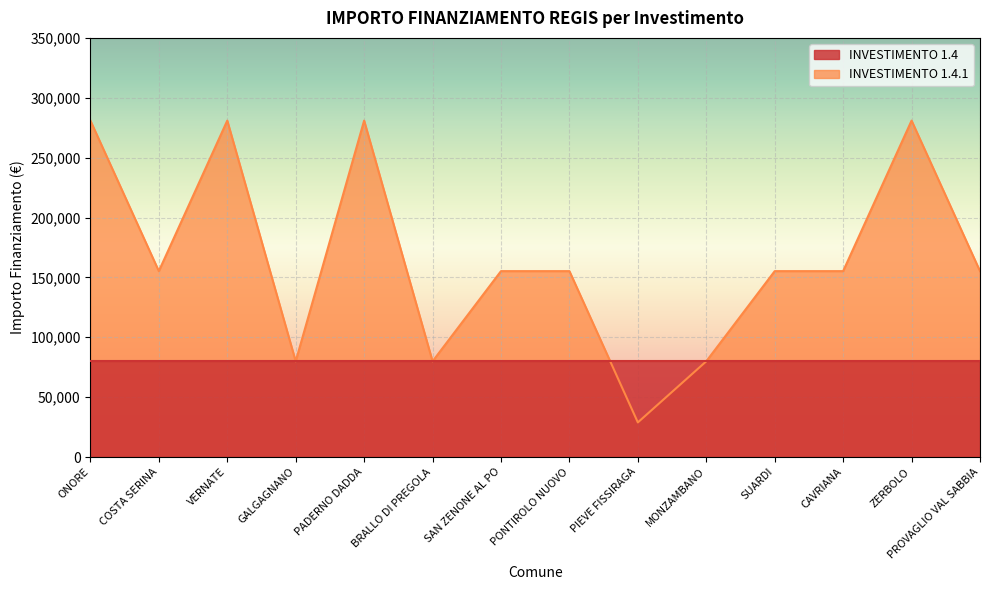

What is the average value?

165986